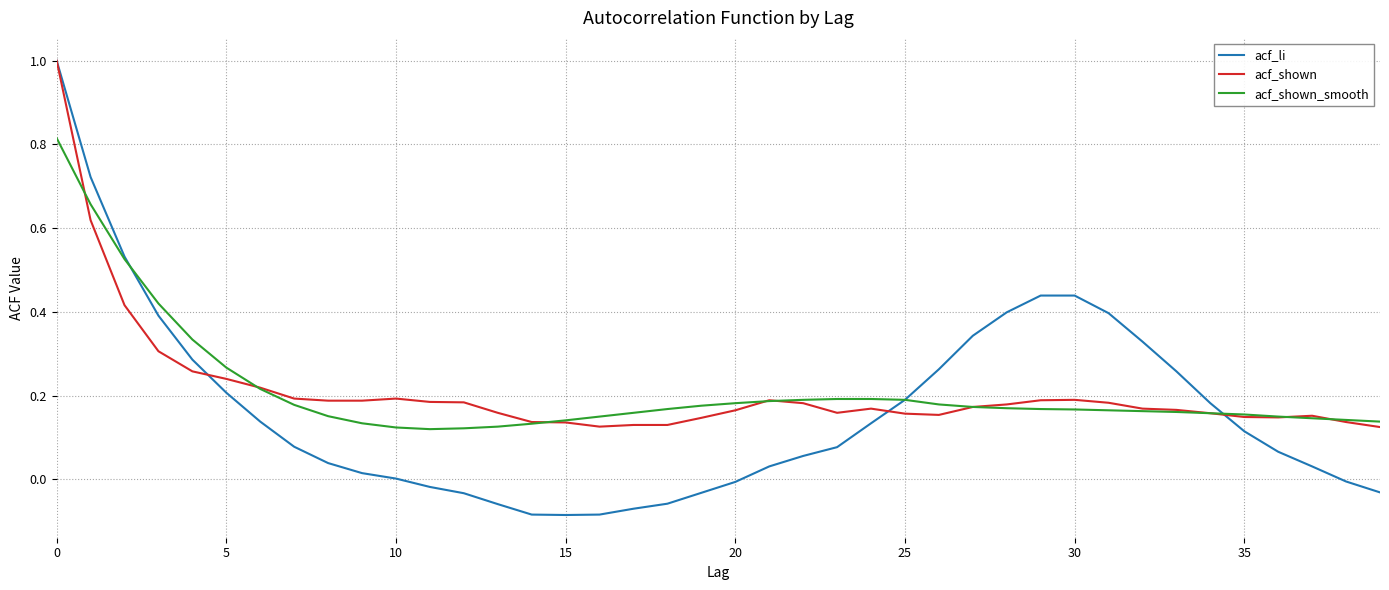

Does the chart have visible grid lines?

Yes